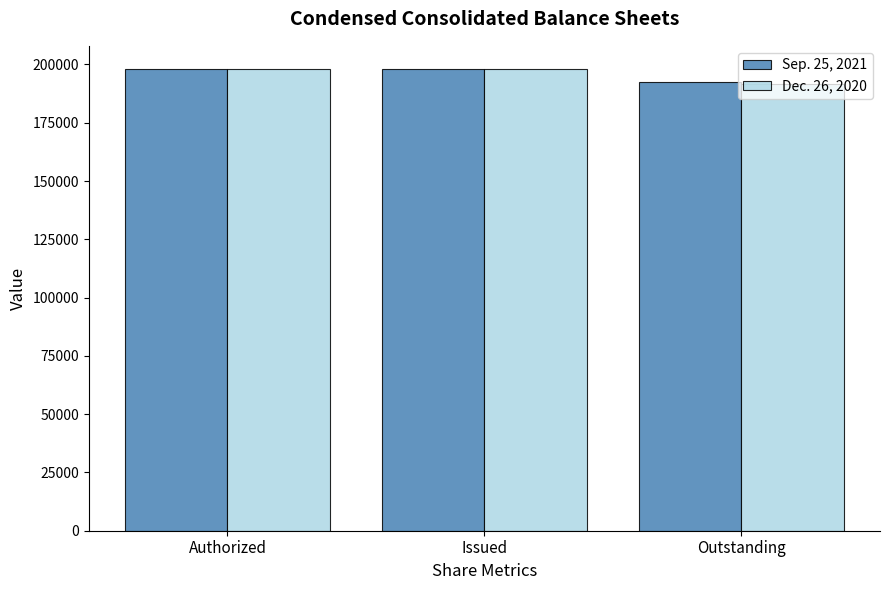

Between Authorized and Outstanding, which series saw the biggest shift?

Dec. 26, 2020